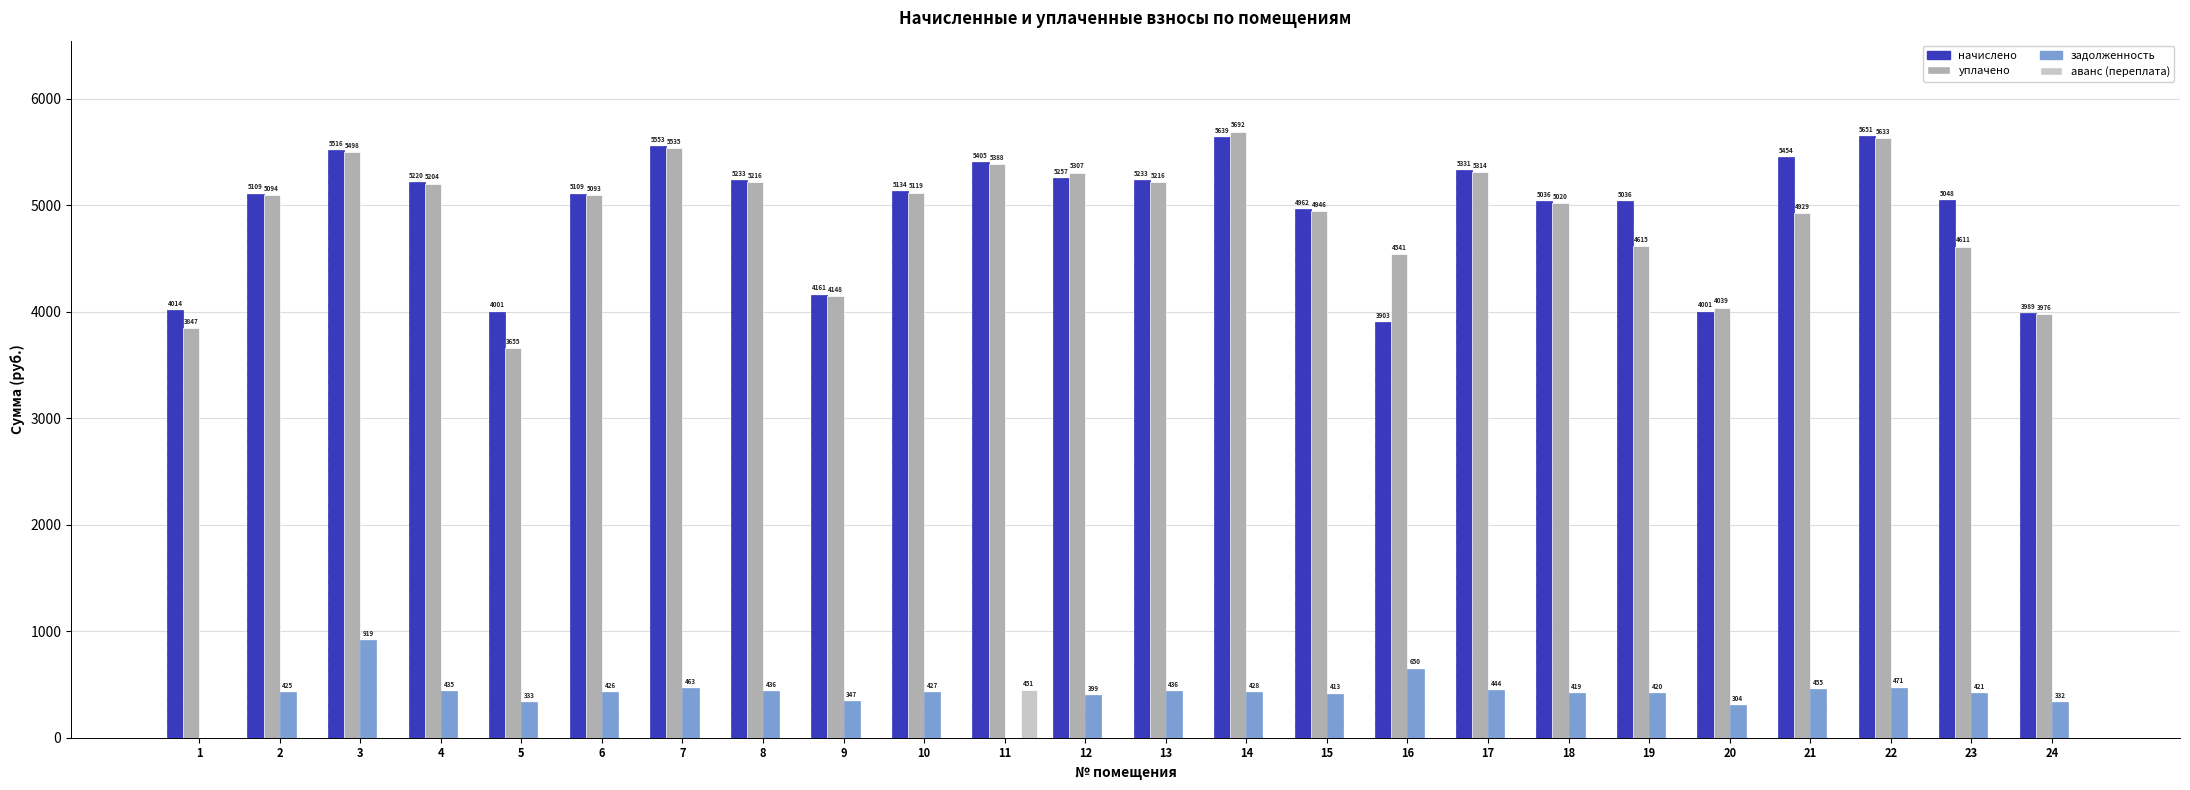

What are all the series names shown in the legend?

начислено, уплачено, задолженность, аванс (переплата)